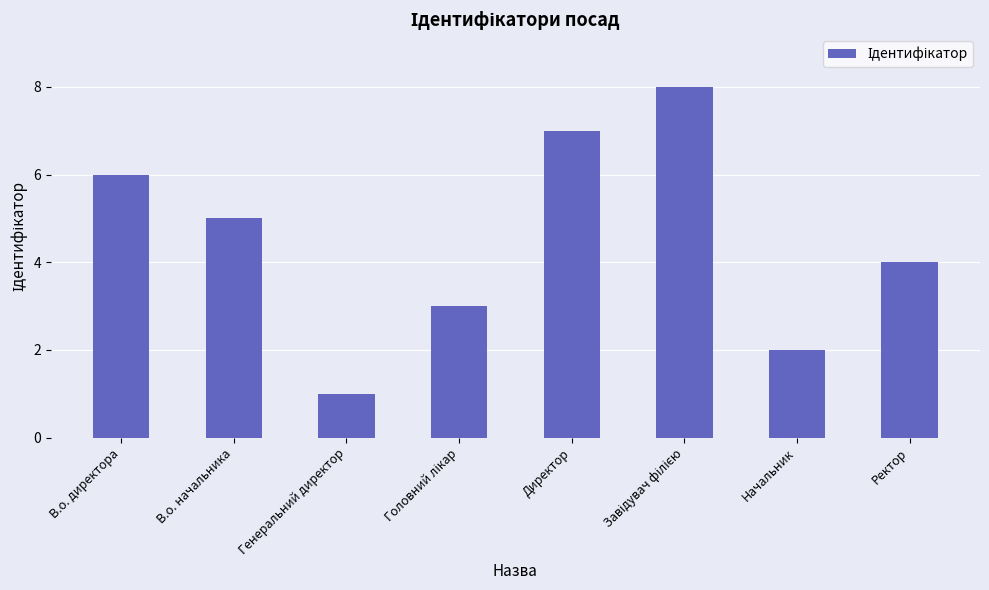

What position from the left is Генеральний директор?

3